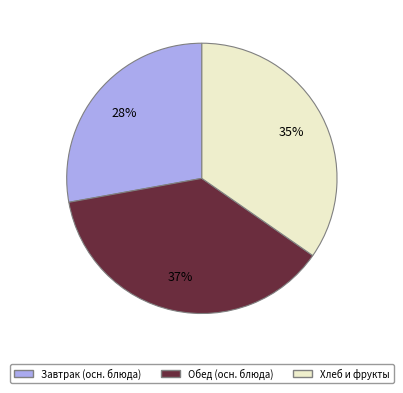

To the nearest percent, what is the average slice percentage?

33%